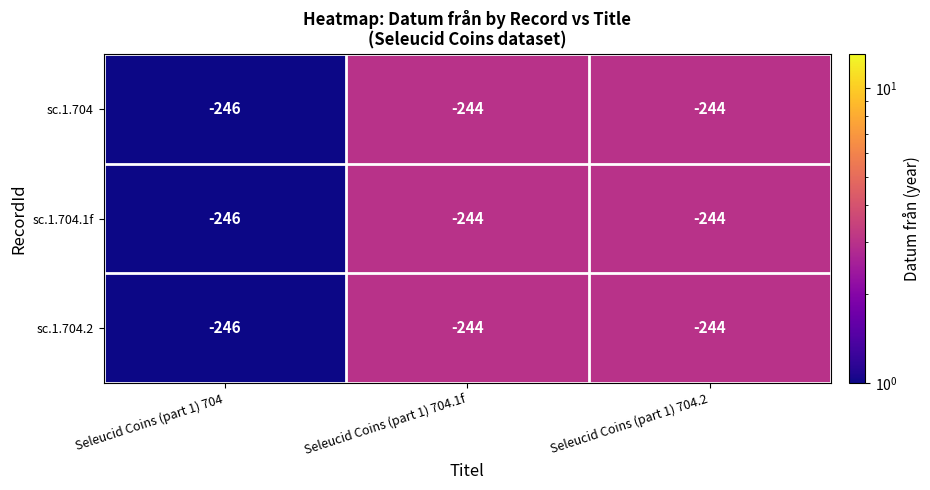

Where is sc.1.704.1f nearest to the value -245?

Seleucid Coins (part 1) 704